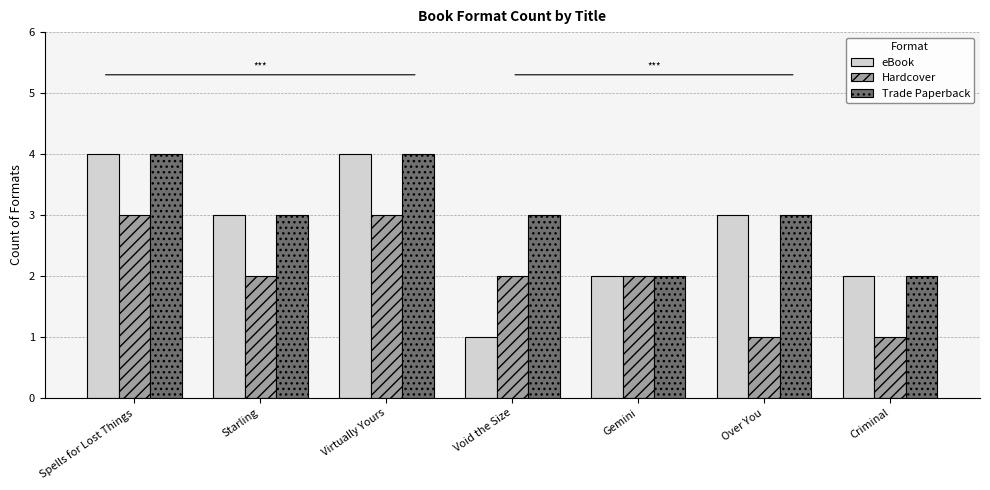

What position from the left is Over You?

6